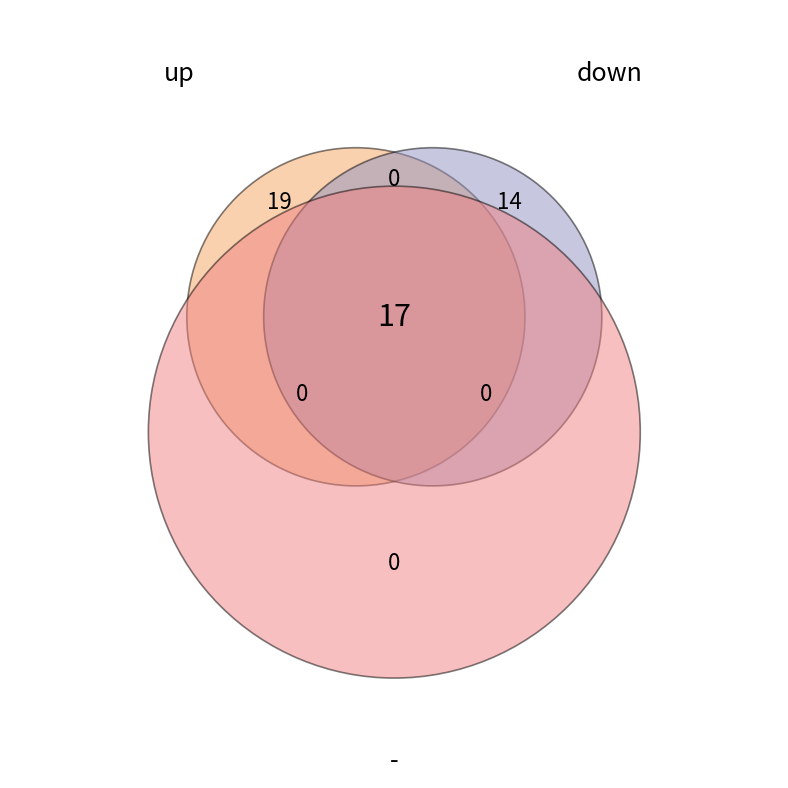

How much of the chart is everything except up?

62.0%